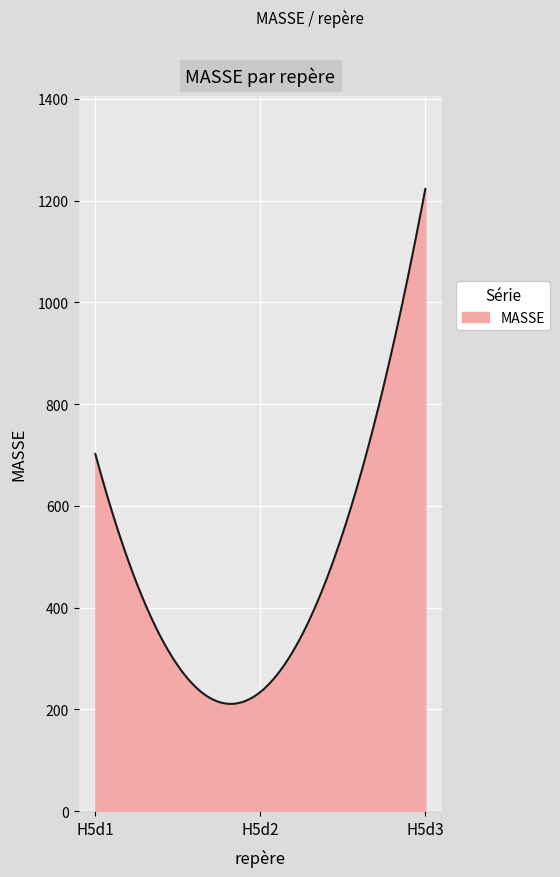

What is the minimum value shown in the chart?

210.7